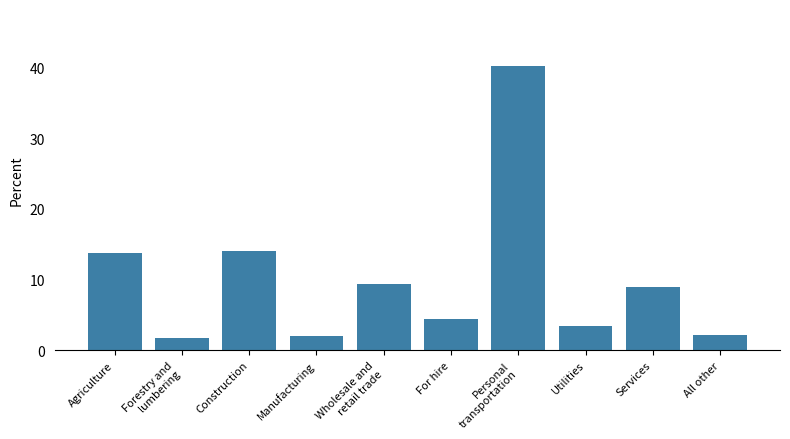

The chart shows a value of 2.0 at Manufacturing. True or false?

True